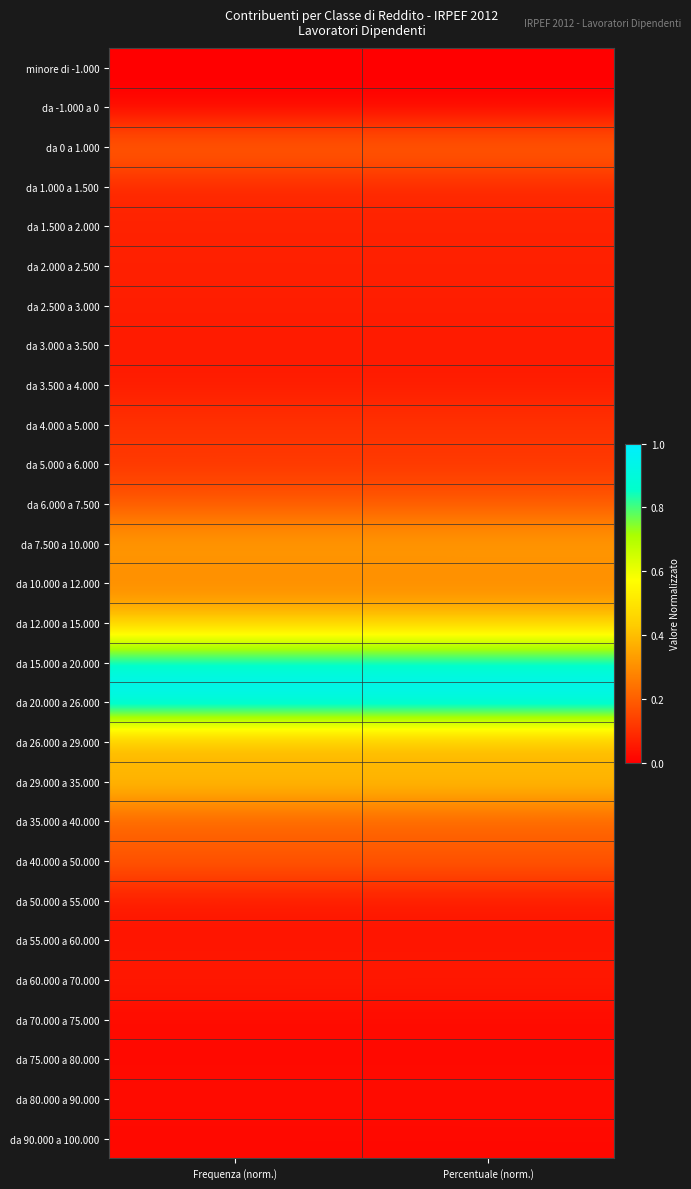

Reading left to right, extract all data points from this chart.

minore di -1.000: Frequenza (norm.)=0.0	Percentuale (norm.)=0.0
da -1.000 a 0: Frequenza (norm.)=0.0	Percentuale (norm.)=0.0
da 0 a 1.000: Frequenza (norm.)=0.2	Percentuale (norm.)=0.2
da 1.000 a 1.500: Frequenza (norm.)=0.1	Percentuale (norm.)=0.1
da 1.500 a 2.000: Frequenza (norm.)=0.1	Percentuale (norm.)=0.1
da 2.000 a 2.500: Frequenza (norm.)=0.1	Percentuale (norm.)=0.1
da 2.500 a 3.000: Frequenza (norm.)=0.1	Percentuale (norm.)=0.1
da 3.000 a 3.500: Frequenza (norm.)=0.1	Percentuale (norm.)=0.1
da 3.500 a 4.000: Frequenza (norm.)=0.1	Percentuale (norm.)=0.1
da 4.000 a 5.000: Frequenza (norm.)=0.1	Percentuale (norm.)=0.1
da 5.000 a 6.000: Frequenza (norm.)=0.1	Percentuale (norm.)=0.1
da 6.000 a 7.500: Frequenza (norm.)=0.2	Percentuale (norm.)=0.2
da 7.500 a 10.000: Frequenza (norm.)=0.3	Percentuale (norm.)=0.3
da 10.000 a 12.000: Frequenza (norm.)=0.3	Percentuale (norm.)=0.3
da 12.000 a 15.000: Frequenza (norm.)=0.4	Percentuale (norm.)=0.4
da 15.000 a 20.000: Frequenza (norm.)=0.9	Percentuale (norm.)=0.9
da 20.000 a 26.000: Frequenza (norm.)=1.0	Percentuale (norm.)=1.0
da 26.000 a 29.000: Frequenza (norm.)=0.3	Percentuale (norm.)=0.3
da 29.000 a 35.000: Frequenza (norm.)=0.4	Percentuale (norm.)=0.4
da 35.000 a 40.000: Frequenza (norm.)=0.2	Percentuale (norm.)=0.2
da 40.000 a 50.000: Frequenza (norm.)=0.2	Percentuale (norm.)=0.2
da 50.000 a 55.000: Frequenza (norm.)=0.1	Percentuale (norm.)=0.1
da 55.000 a 60.000: Frequenza (norm.)=0.0	Percentuale (norm.)=0.0
da 60.000 a 70.000: Frequenza (norm.)=0.1	Percentuale (norm.)=0.1
da 70.000 a 75.000: Frequenza (norm.)=0.0	Percentuale (norm.)=0.0
da 75.000 a 80.000: Frequenza (norm.)=0.0	Percentuale (norm.)=0.0
da 80.000 a 90.000: Frequenza (norm.)=0.0	Percentuale (norm.)=0.0
da 90.000 a 100.000: Frequenza (norm.)=0.0	Percentuale (norm.)=0.0